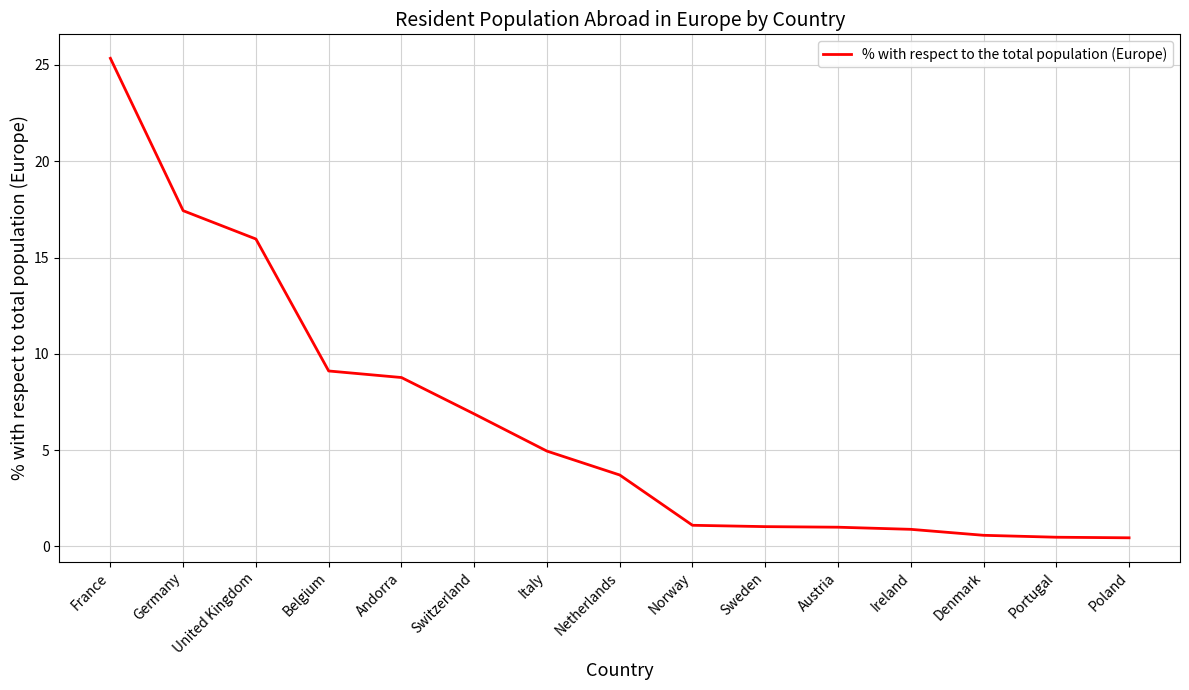

What is the difference between the maximum and minimum values?

24.9